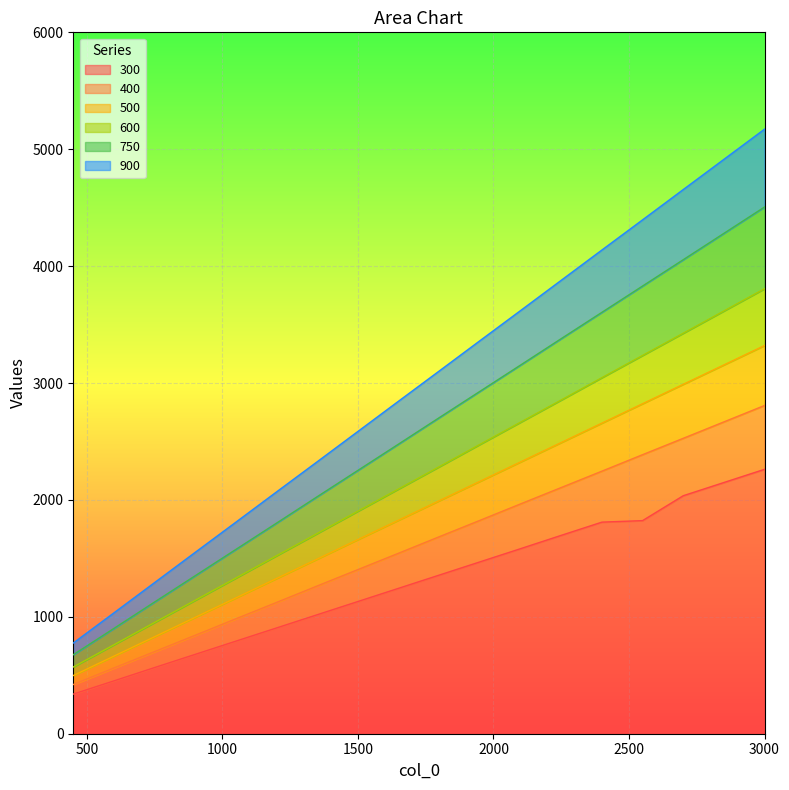

How many lines are shown in the chart?

6